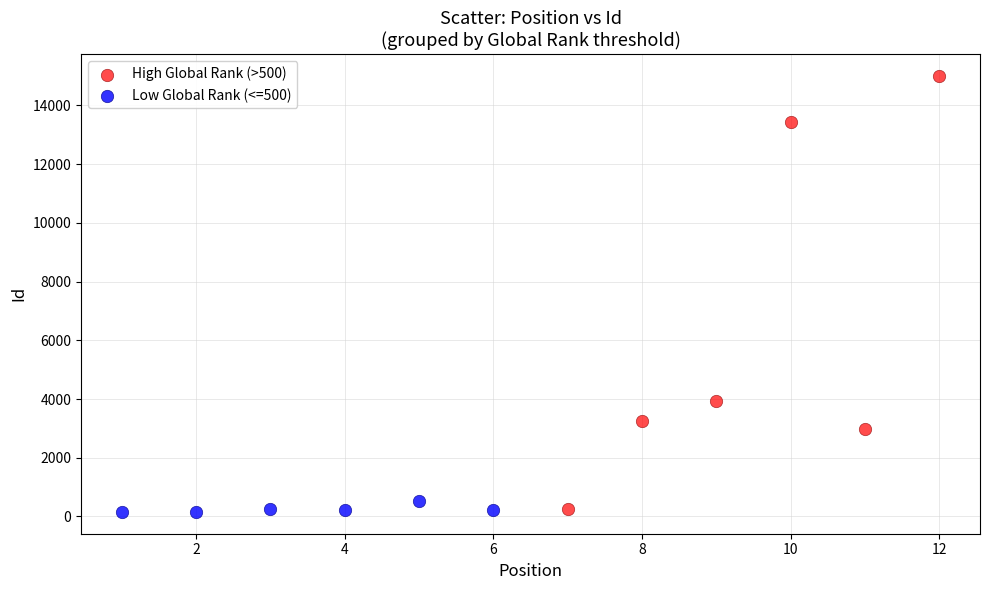

Which series has the largest Y range (max minus min)?

High Global Rank (>500)